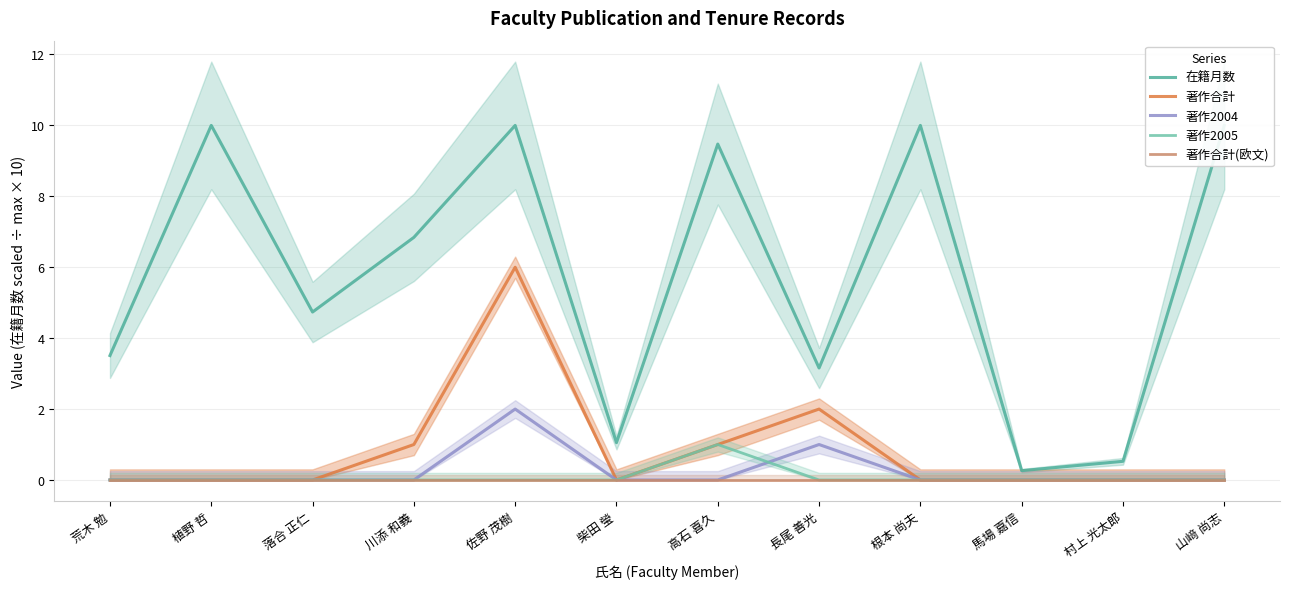

Reading left to right, extract all data points from this chart.

在籍月数: 3.5	10.0	4.7	6.8	10.0	1.1	9.5	3.2	10.0	0.3	0.5	10.0
著作合計: 0.0	0.0	0.0	1.0	6.0	0.0	1.0	2.0	0.0	0.0	0.0	0.0
著作2004: 0.0	0.0	0.0	0.0	2.0	0.0	0.0	1.0	0.0	0.0	0.0	0.0
著作2005: 0.0	0.0	0.0	0.0	0.0	0.0	1.0	0.0	0.0	0.0	0.0	0.0
著作合計(欧文): 0.0	0.0	0.0	0.0	0.0	0.0	0.0	0.0	0.0	0.0	0.0	0.0